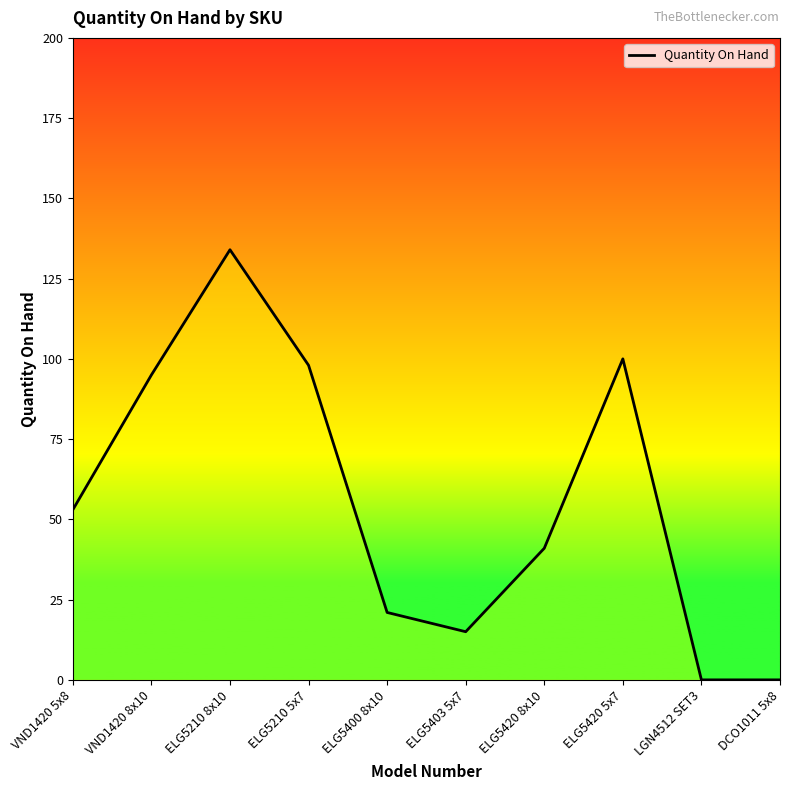

How many categories are shown in the chart?

10